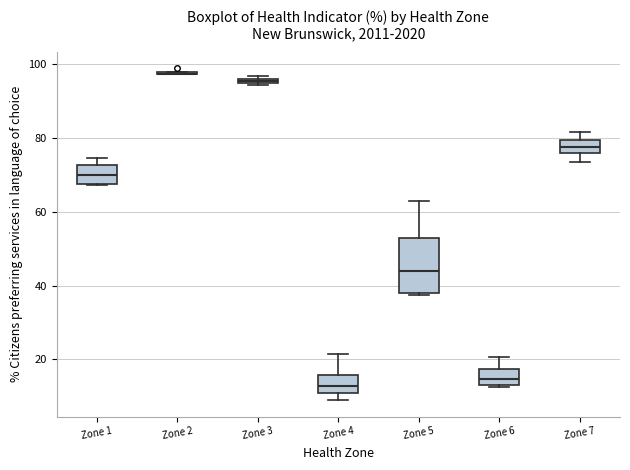

Which box is the tallest, from its lower edge to its upper edge?

Zone 5